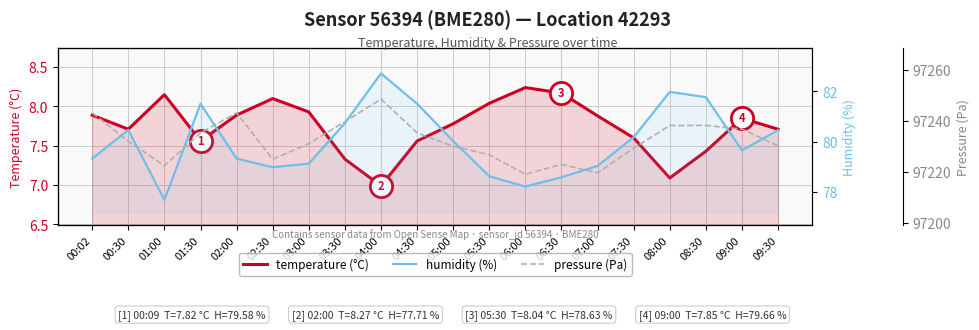

What position from the right is 04:00?

12